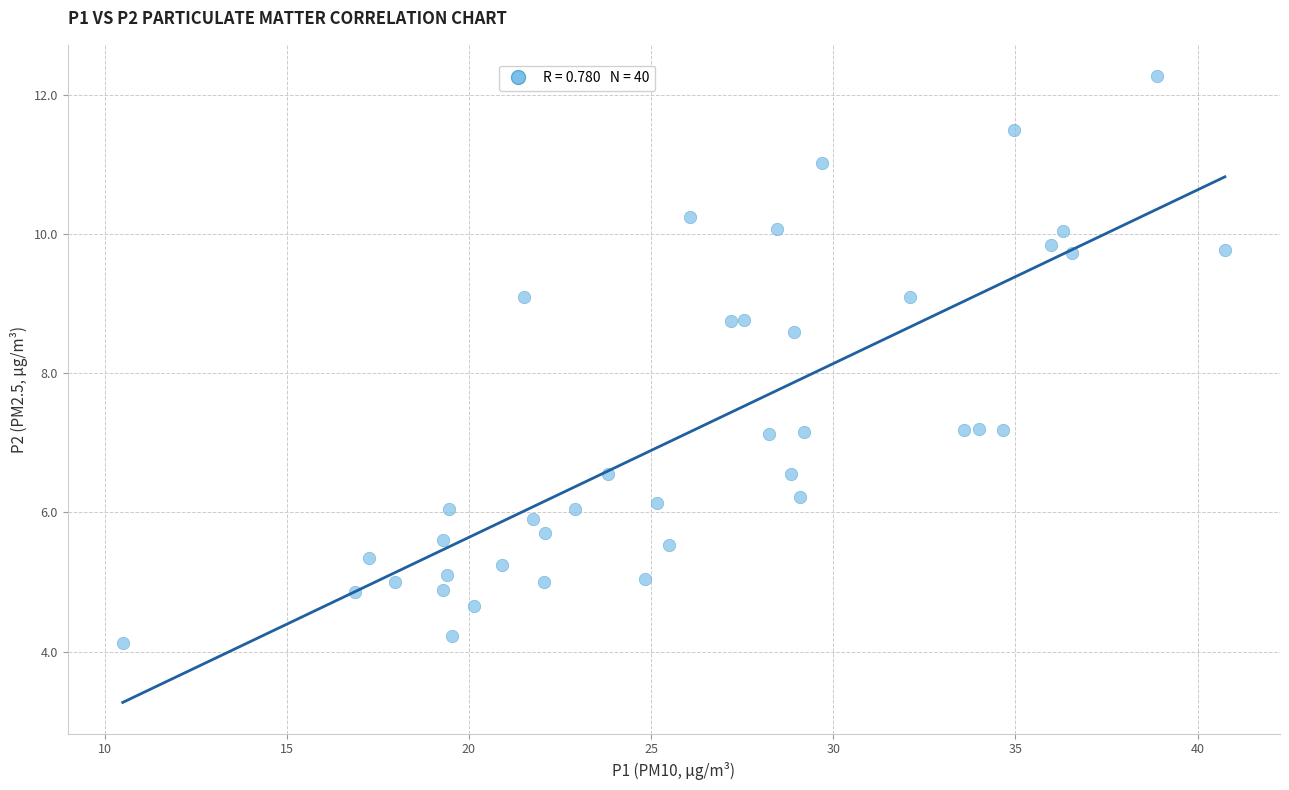

What Y value in the scatter plot is closest to 8?

8.6